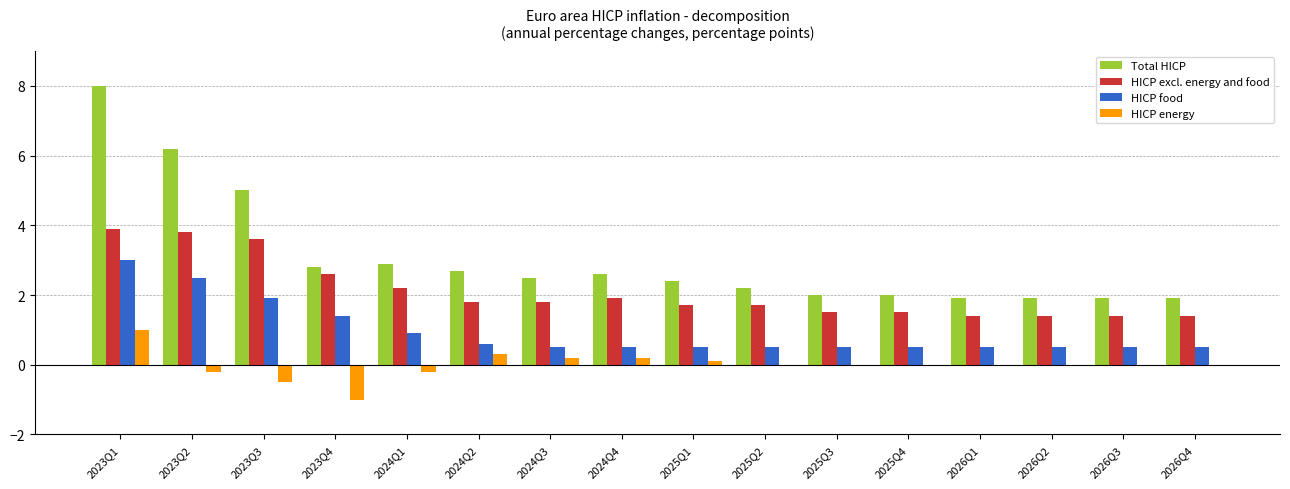

How many categories are shown in the chart?

16